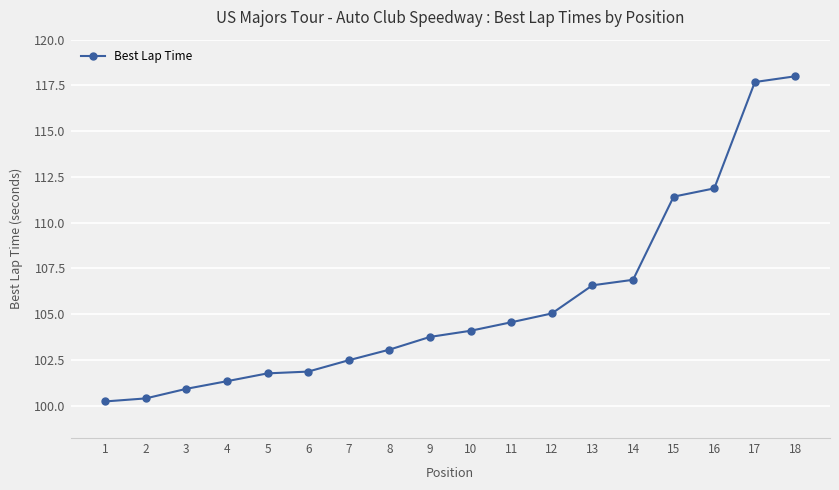

How many lines are shown in the chart?

1